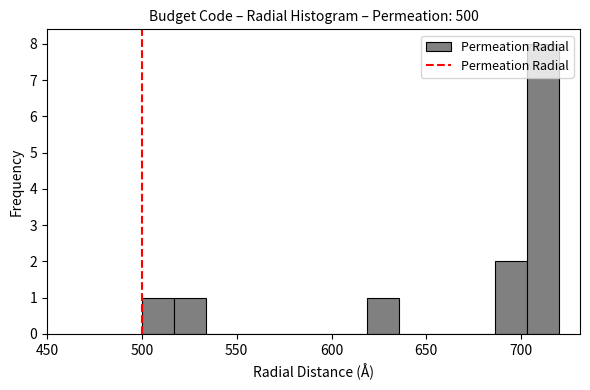

Around what value on the x-axis is the tallest bar? Give the approximate position of its centre, as read against the axis.

710